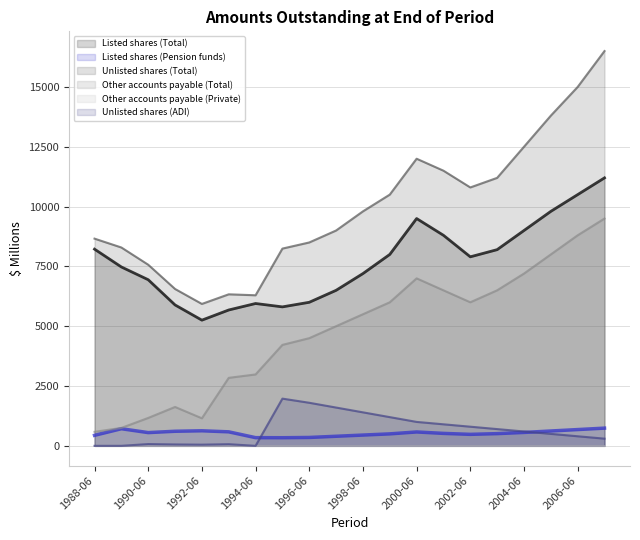

Which series has the largest total across all categories?

Unlisted shares (Total)